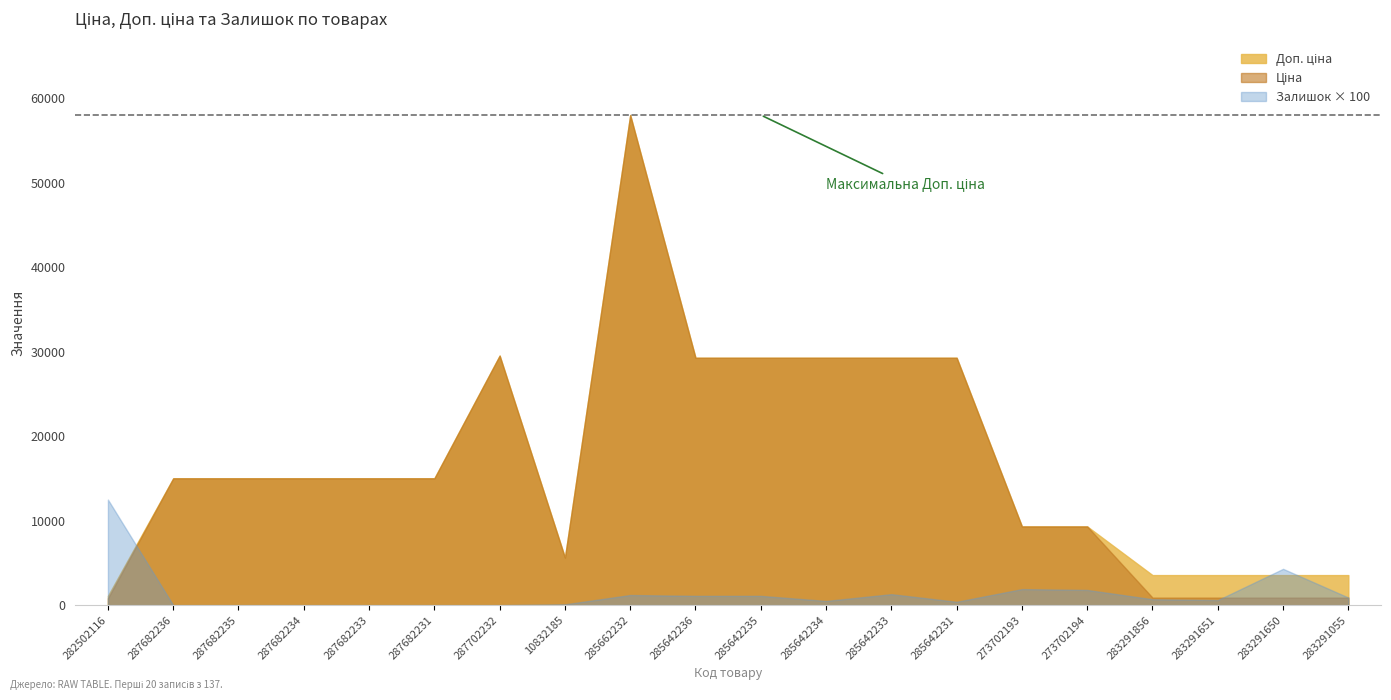

At which category is the sum across all series the highest?

285662232